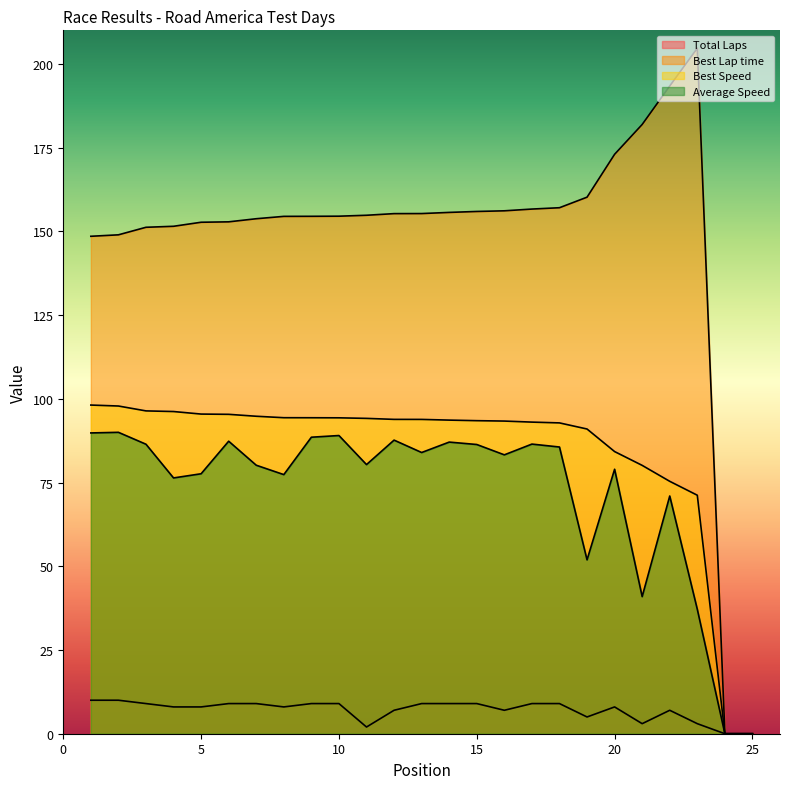

What are all the series names shown in the legend?

Total Laps, Best Lap time, Best Speed, Average Speed